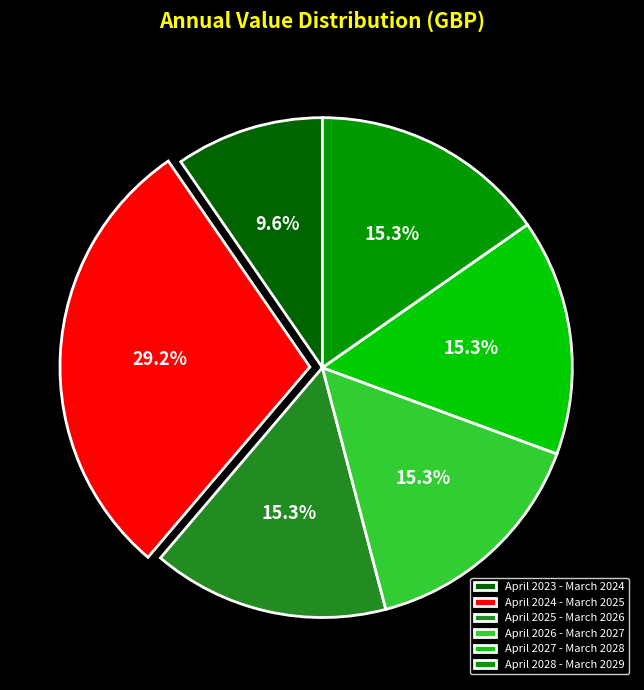

How many segments does this pie chart have?

6